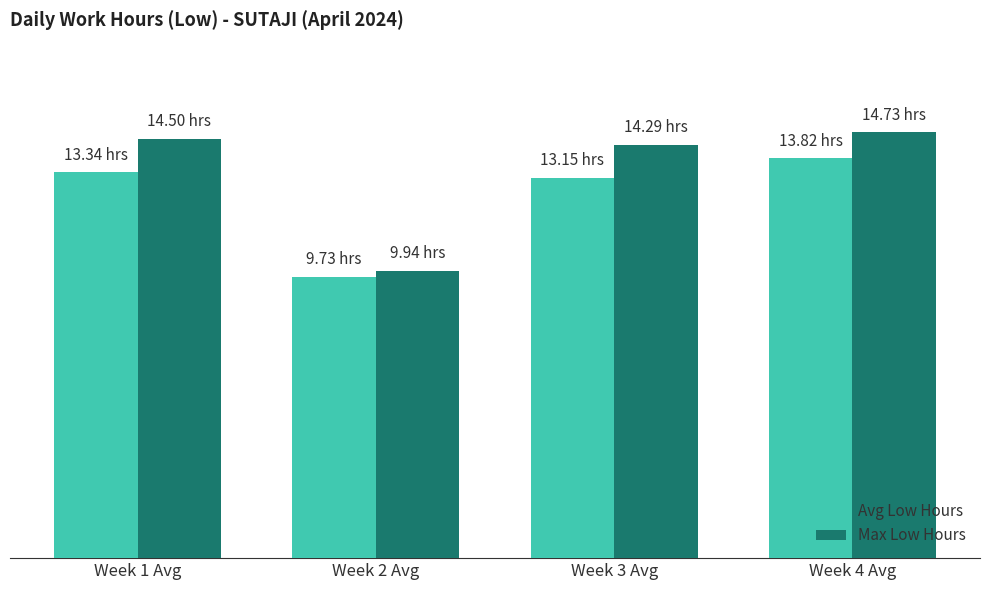

At which label does Max Low Hours first exceed 14?

Week 1 Avg